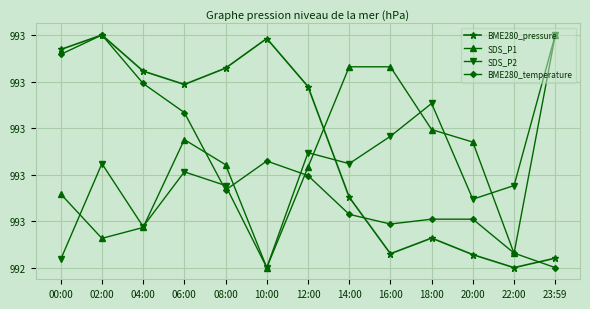

Where is the first local maximum for SDS_P2?

02:00